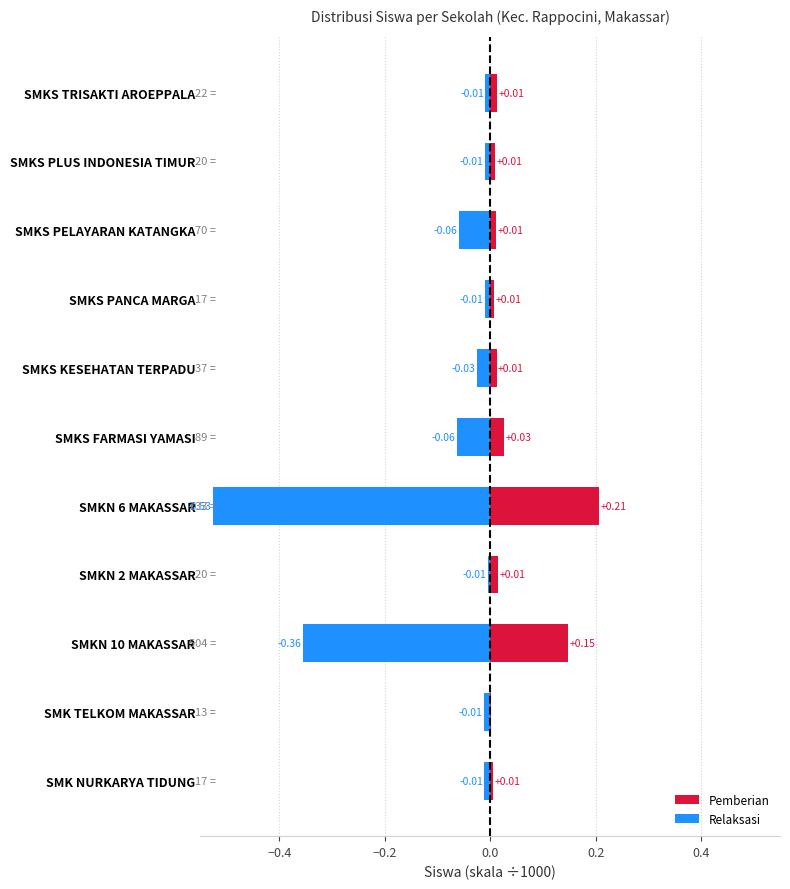

Reading right to left, transcribe all the data shown in this chart.

Pemberian: 0.0	0.0	0.0	0.0	0.0	0.0	0.2	0.0	0.1	0.0	0.0
Relaksasi: -0.0	-0.0	-0.1	-0.0	-0.0	-0.1	-0.5	-0.0	-0.4	-0.0	-0.0